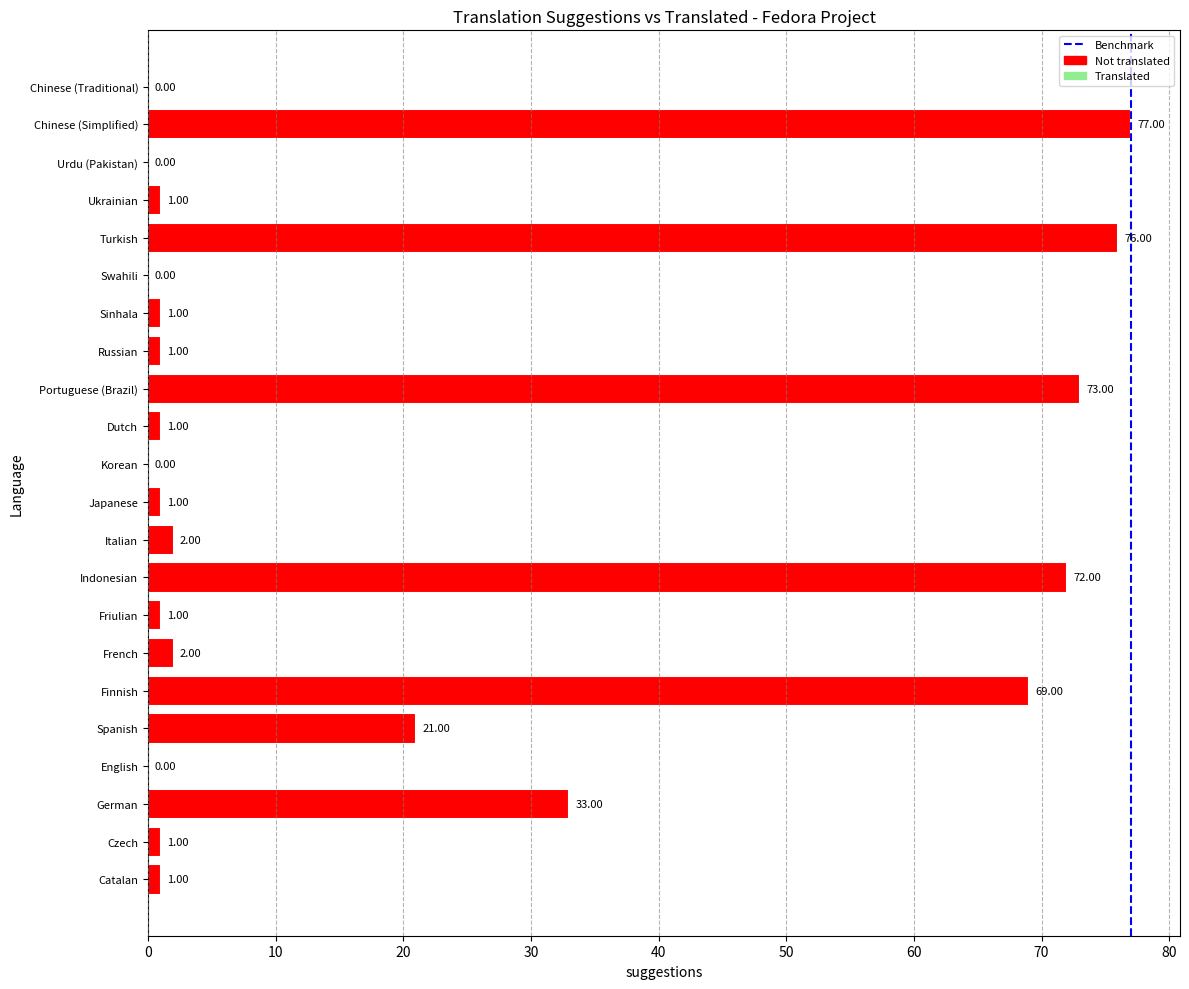

Does the chart contain stacked bars?

No